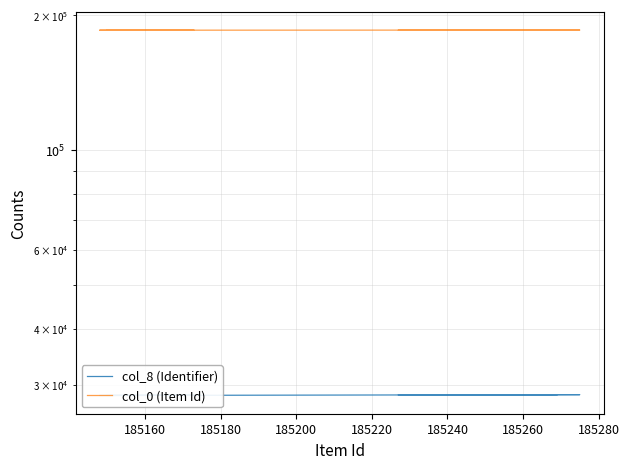

What is the sum of all col_0 (Item Id) values?

1852077